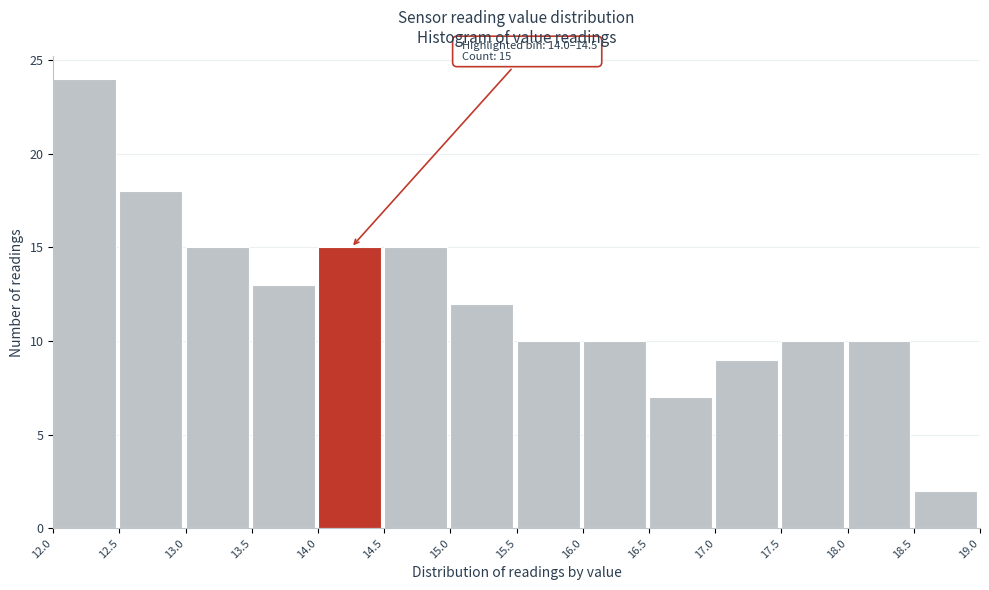

Which range on the x-axis has the tallest bar?

12.0 to 12.5